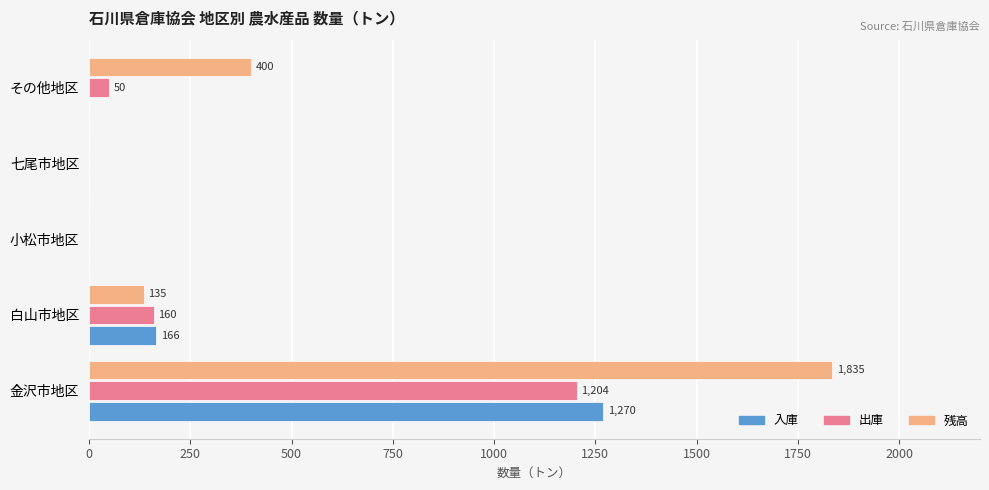

What is the maximum value for 出庫?

1204.0